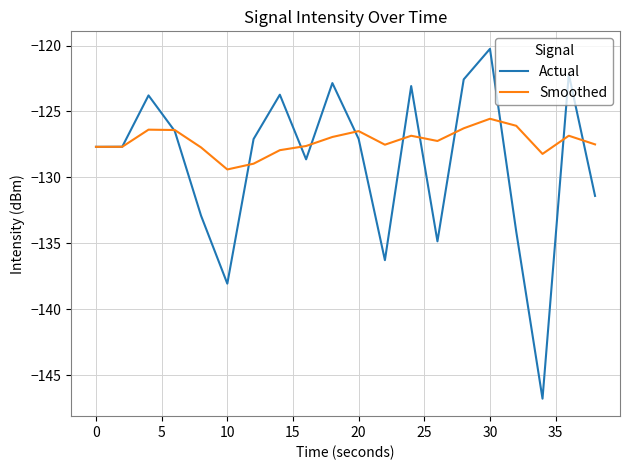

Which series has the largest range (max minus min)?

Actual